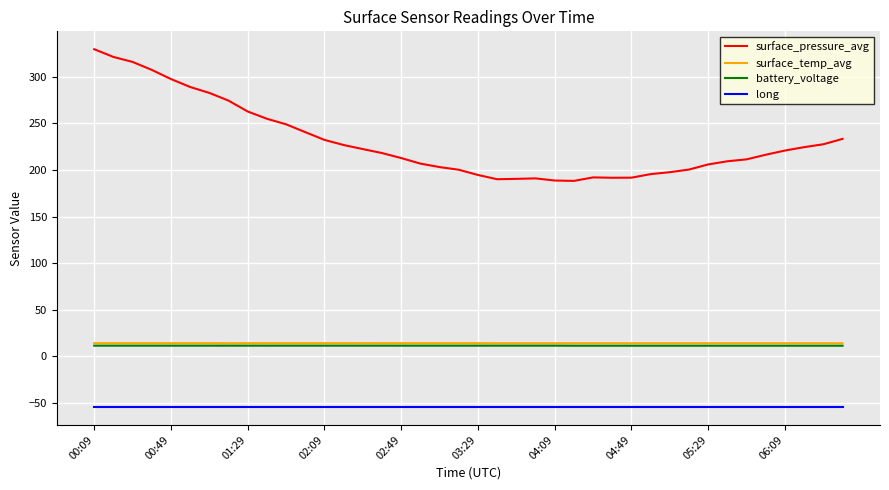

True or false: battery_voltage and surface_pressure_avg intersect in this chart.

False